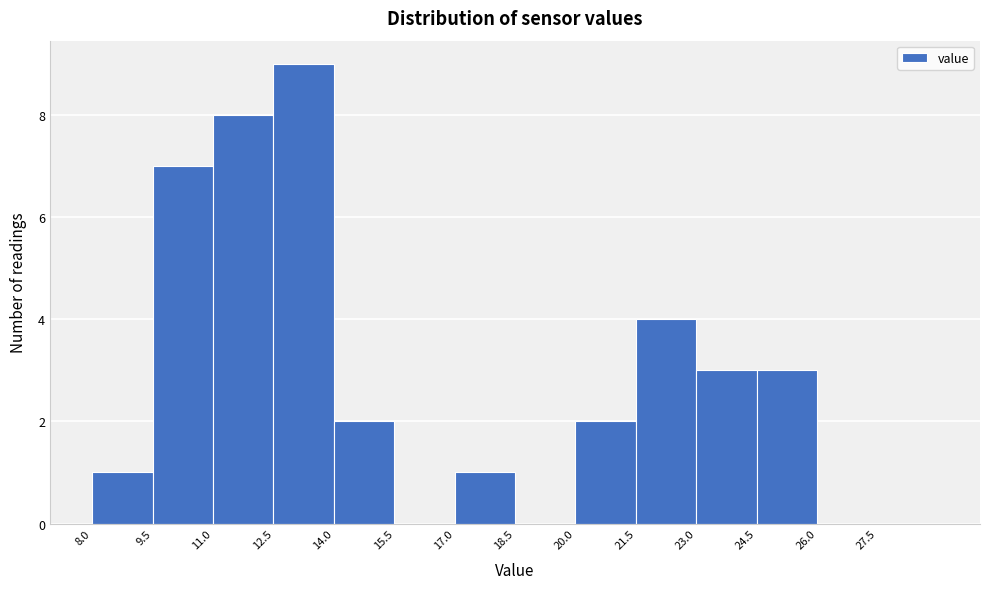

Reading left to right, transcribe this chart: for each bar, give the range it covers on the x-axis and its height. Neither the bar edges nor the heights are printed on the chart, so give them approximately, as read against the axes.

8.0 to 9.5: 1
9.5 to 11.0: 7
11.0 to 12.5: 8
12.5 to 14.0: 9
14.0 to 15.5: 2
15.5 to 17.0: 0
17.0 to 18.5: 1
18.5 to 20.0: 0
20.0 to 21.5: 2
21.5 to 23.0: 4
23.0 to 24.5: 3
24.5 to 26.0: 3
26.0 to 27.5: 0
27.5 to 29.0: 0